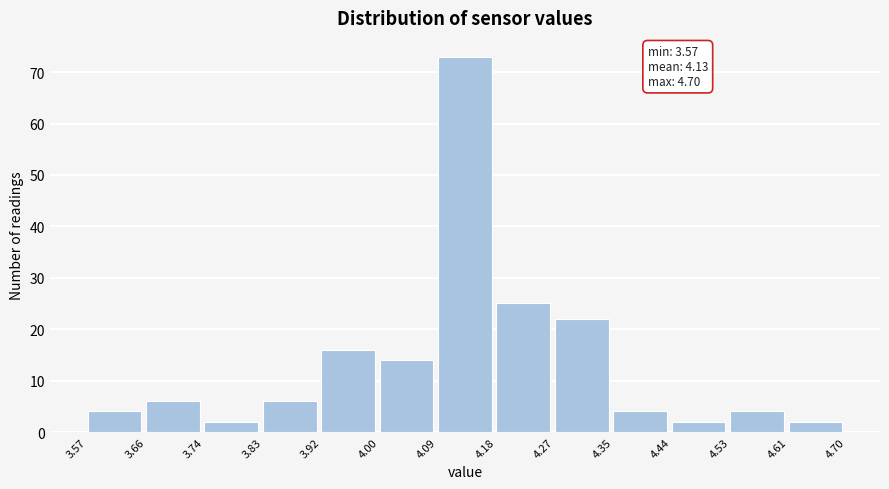

Which range on the x-axis has the tallest bar?

4.09 to 4.18